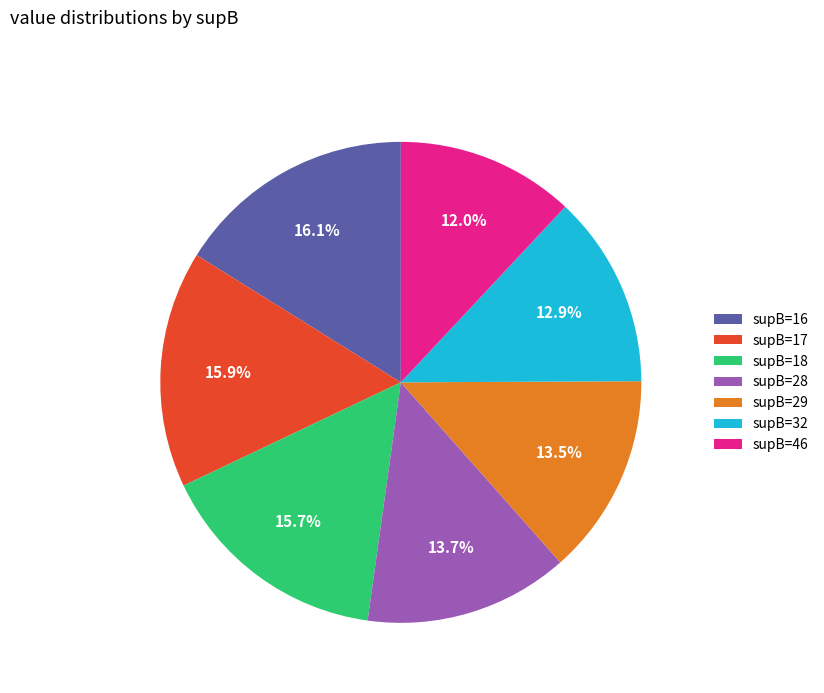

Is the sum of supB=46 and supB=17 greater than half?

No